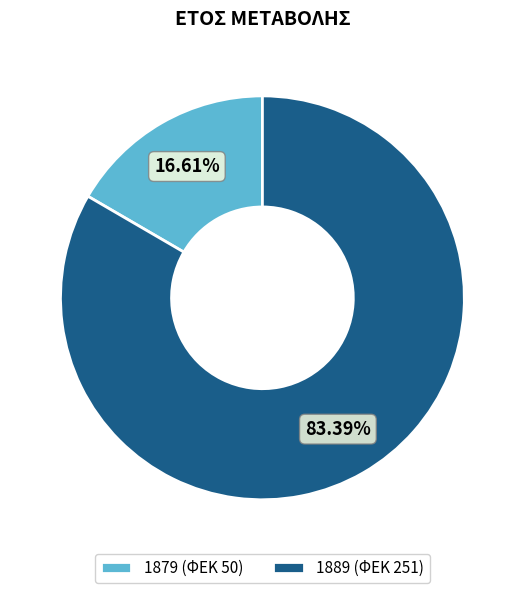

What is the total percentage of 1879 and 1889?

100.0%